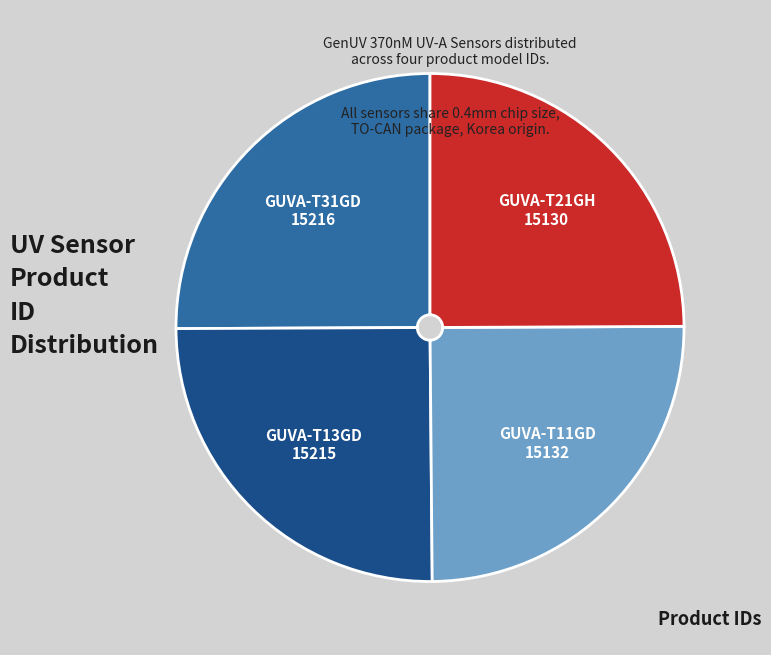

Count the number of slices in the pie.

4